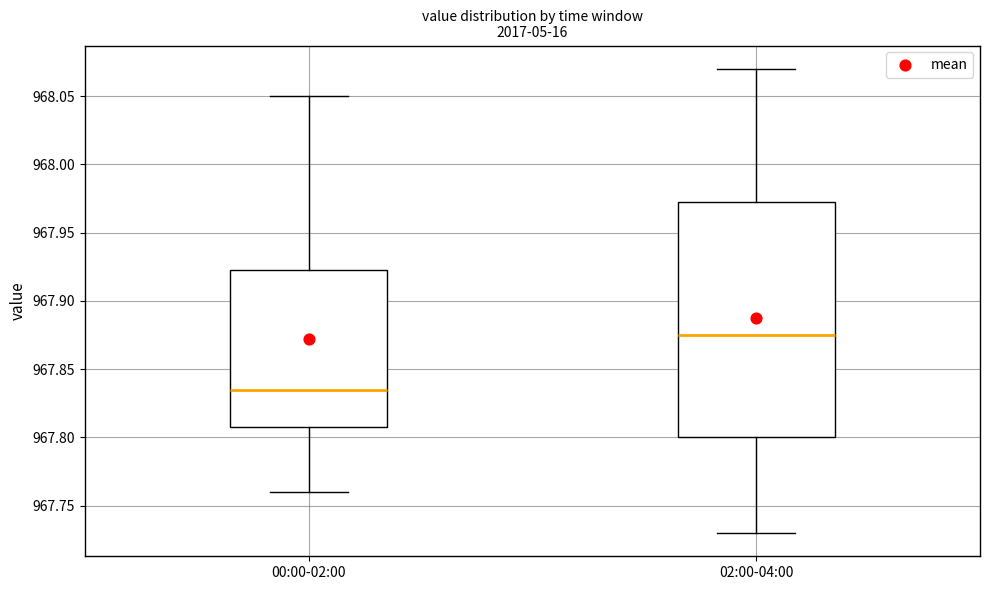

Where does the upper whisker of the box for 02:00-04:00 end on the y-axis? The values are not printed on the chart, so give them approximately, as read against the axis.

968.070